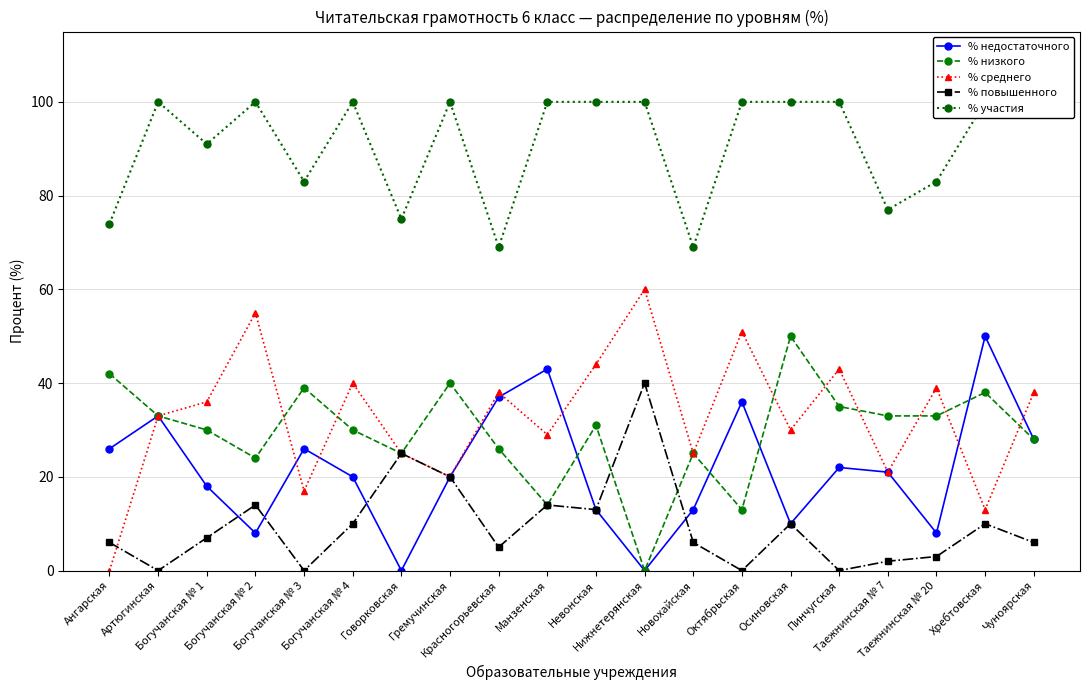

What is the spread (max minus min) of values at Осиновская?

90